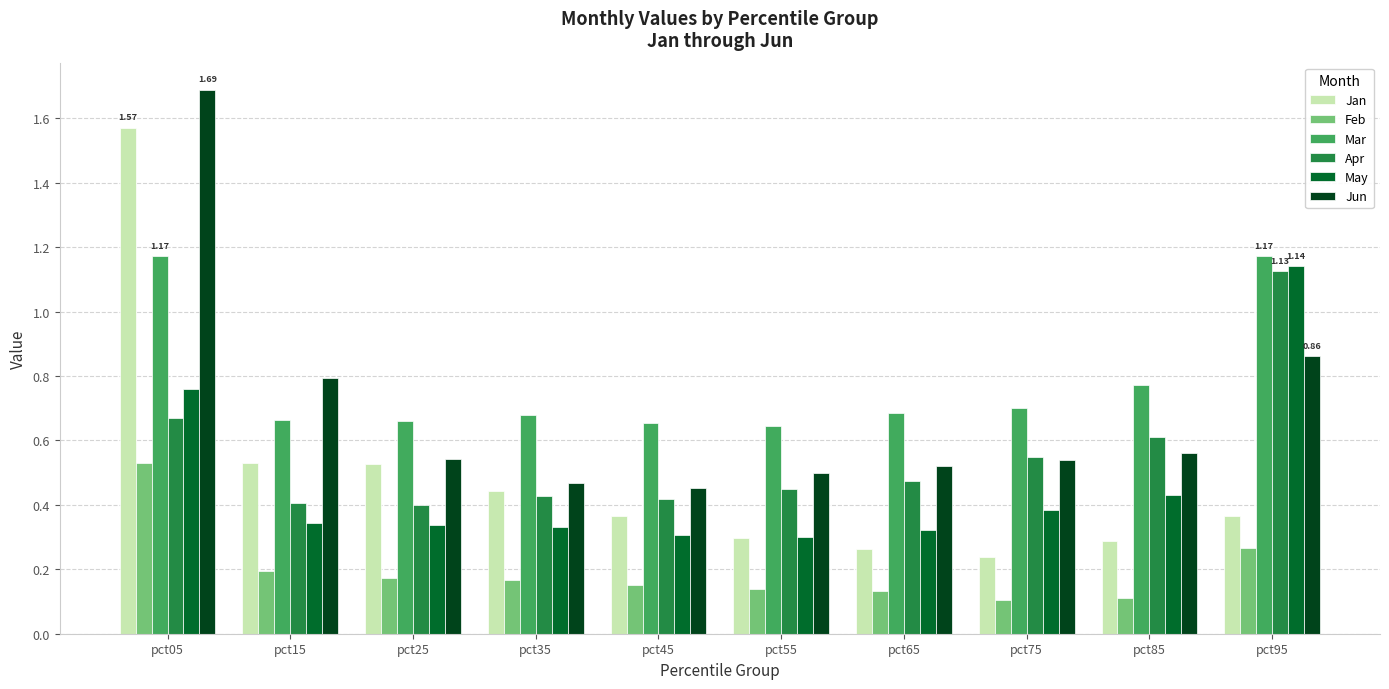

What is the total value across all series at pct35?

2.5